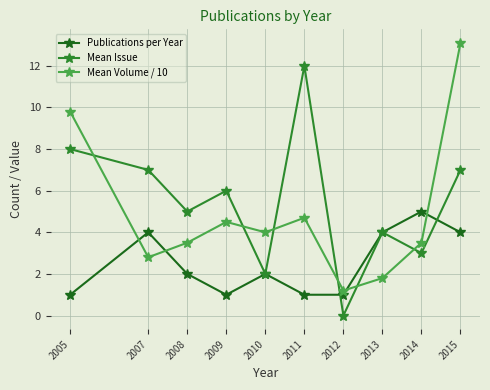

In Publications per Year, how many points are higher than both neighbors (excluding endpoints)?

3